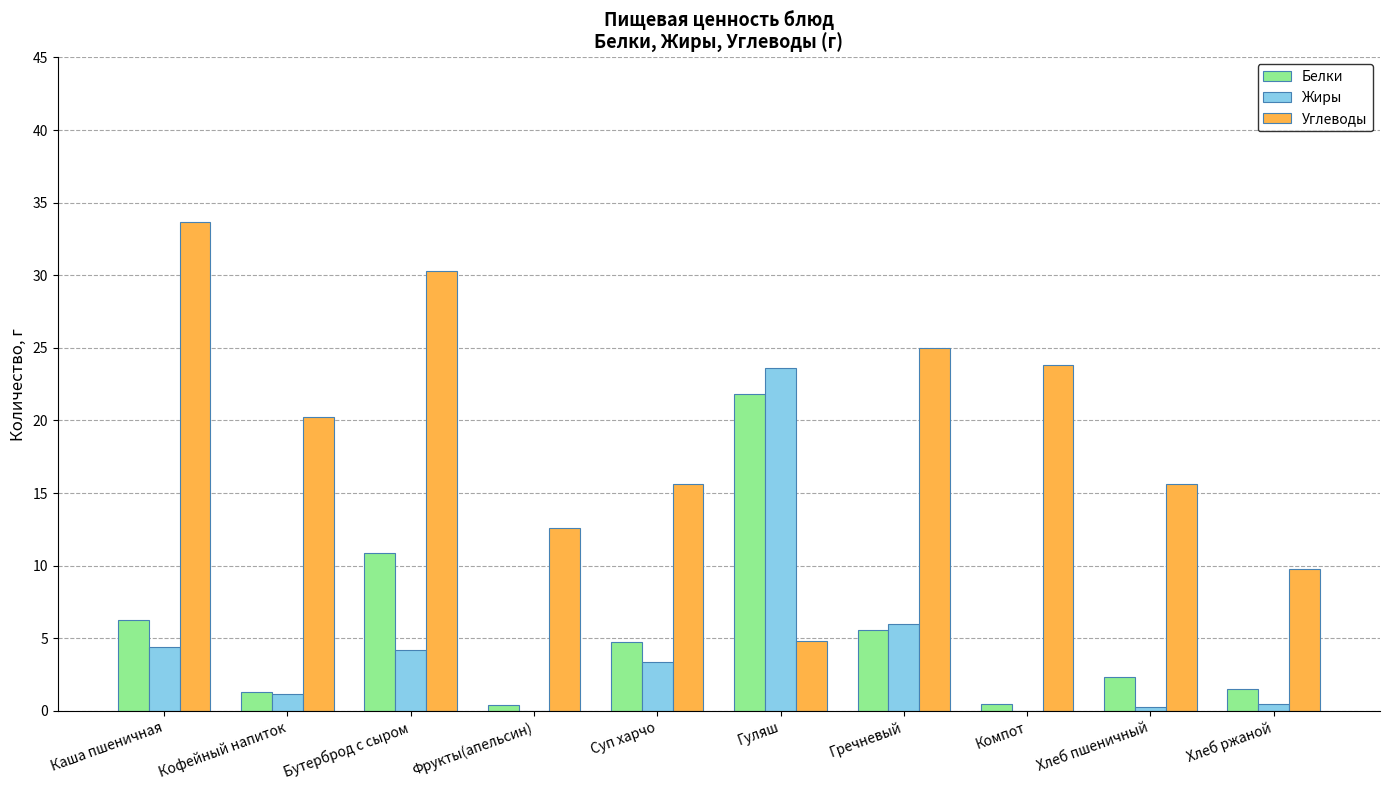

What is the spread (max minus min) of values at Компот?

23.8